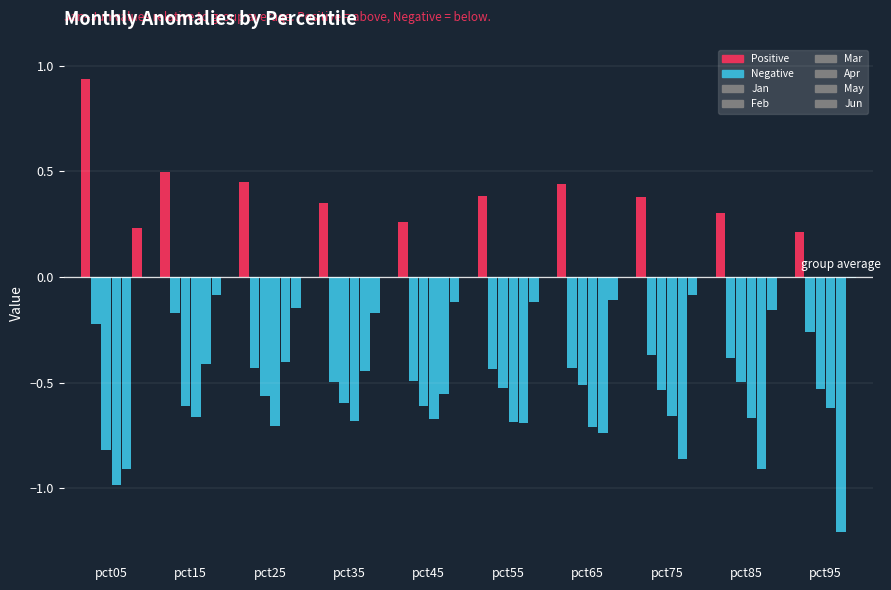

Is the value of Jan at pct65 greater than the value of Feb at pct15?

Yes